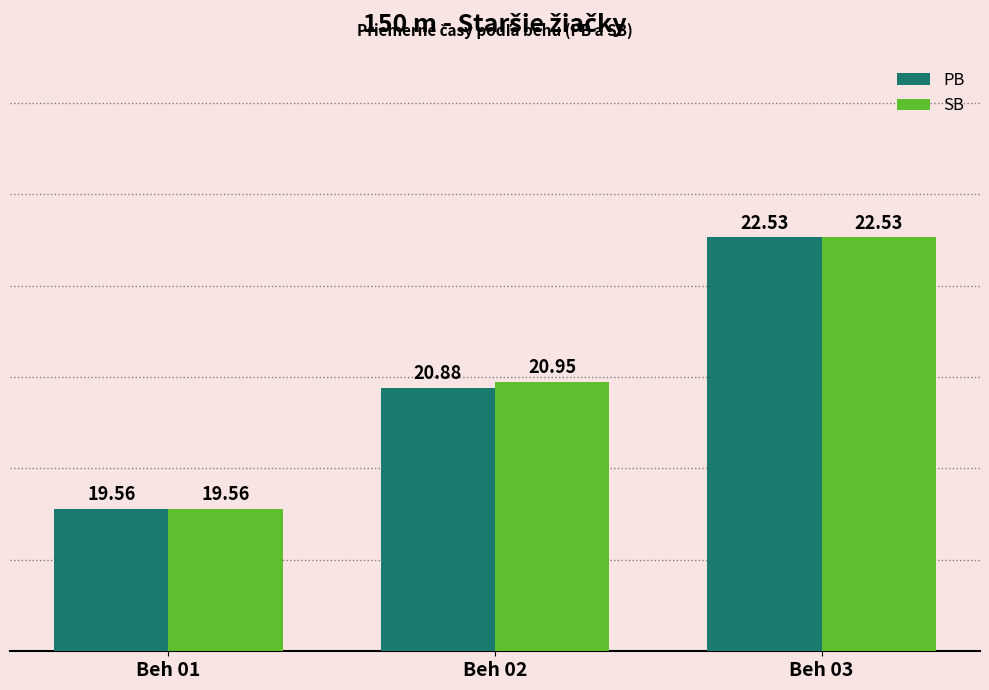

Does the chart contain stacked bars?

No